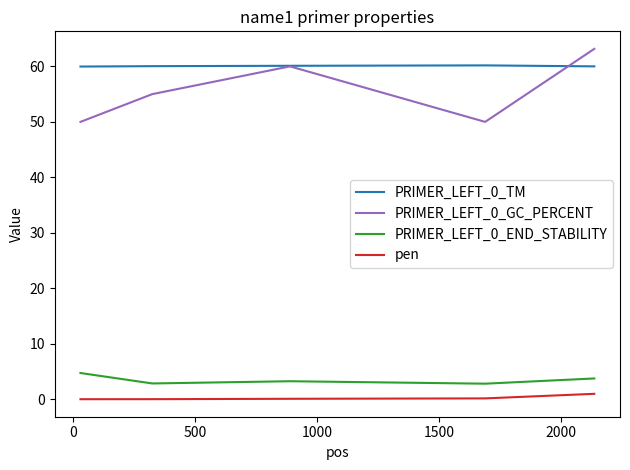

True or false: pen and PRIMER_LEFT_0_END_STABILITY cross at least once.

False